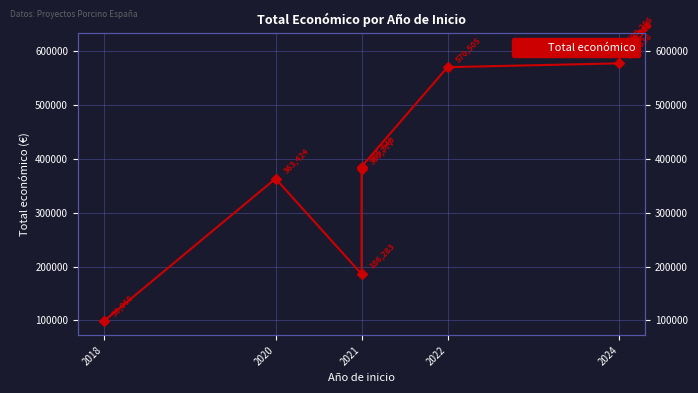

Which category has the lowest value across all series?

2018